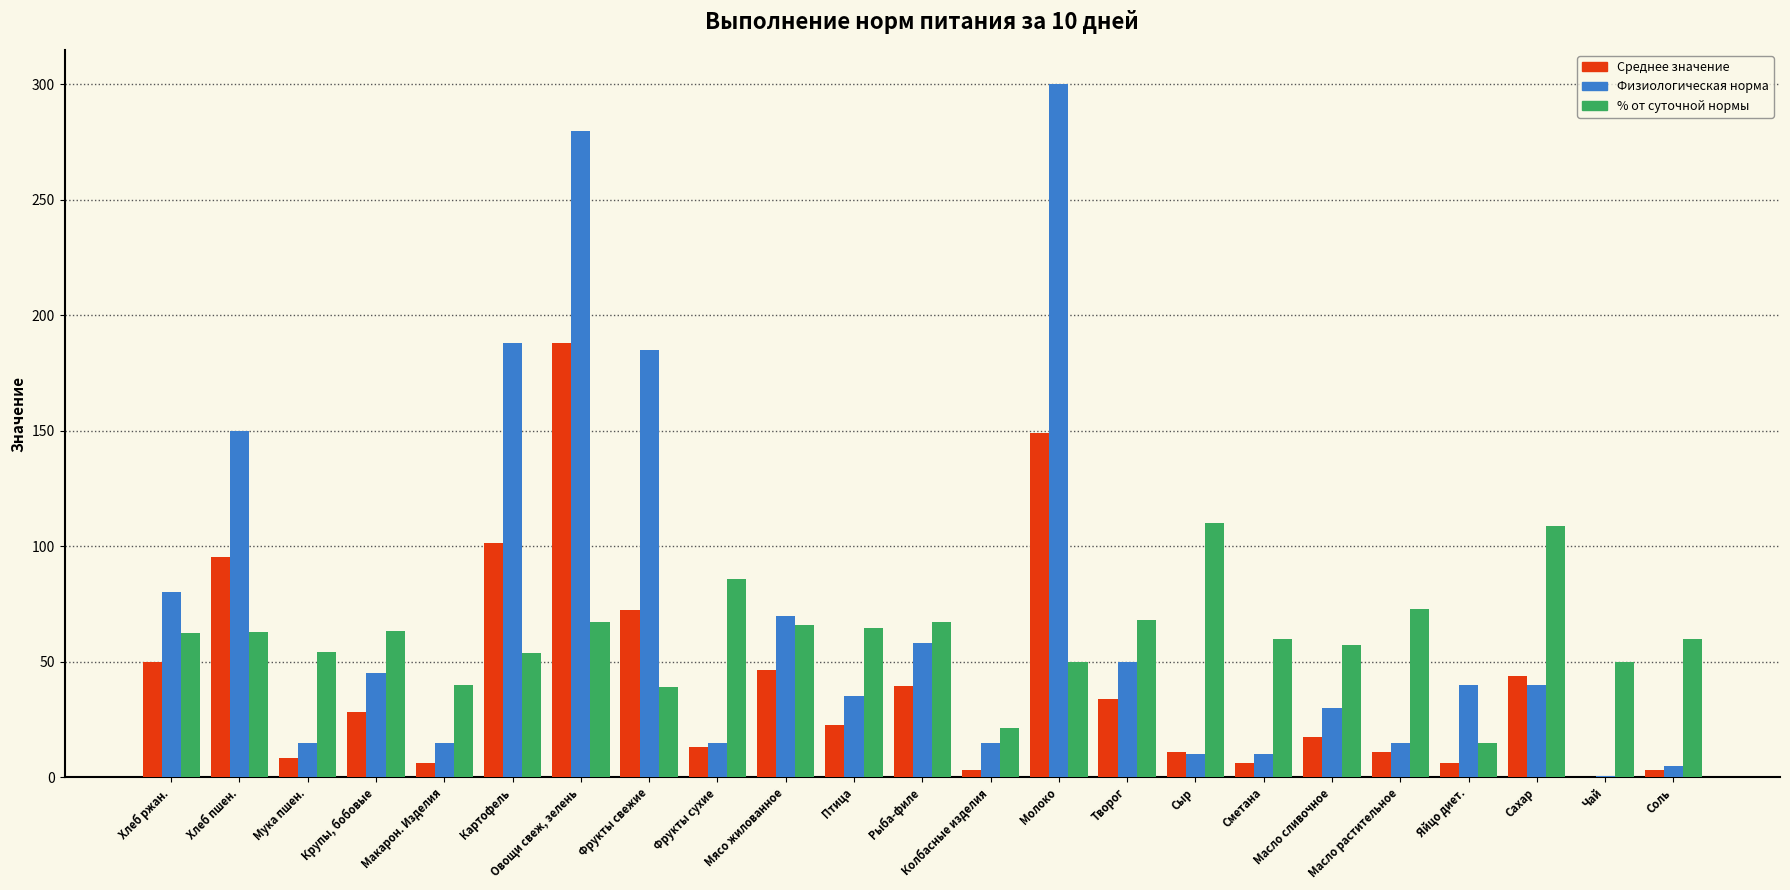

At which category is the sum across all series the highest?

Овощи свеж, зелень